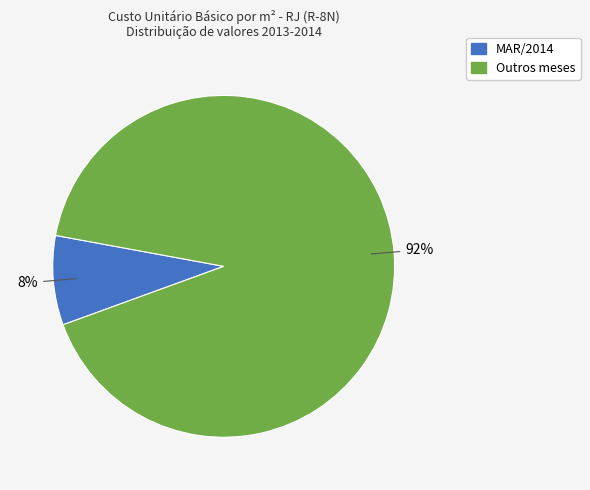

How many segments does this pie chart have?

2